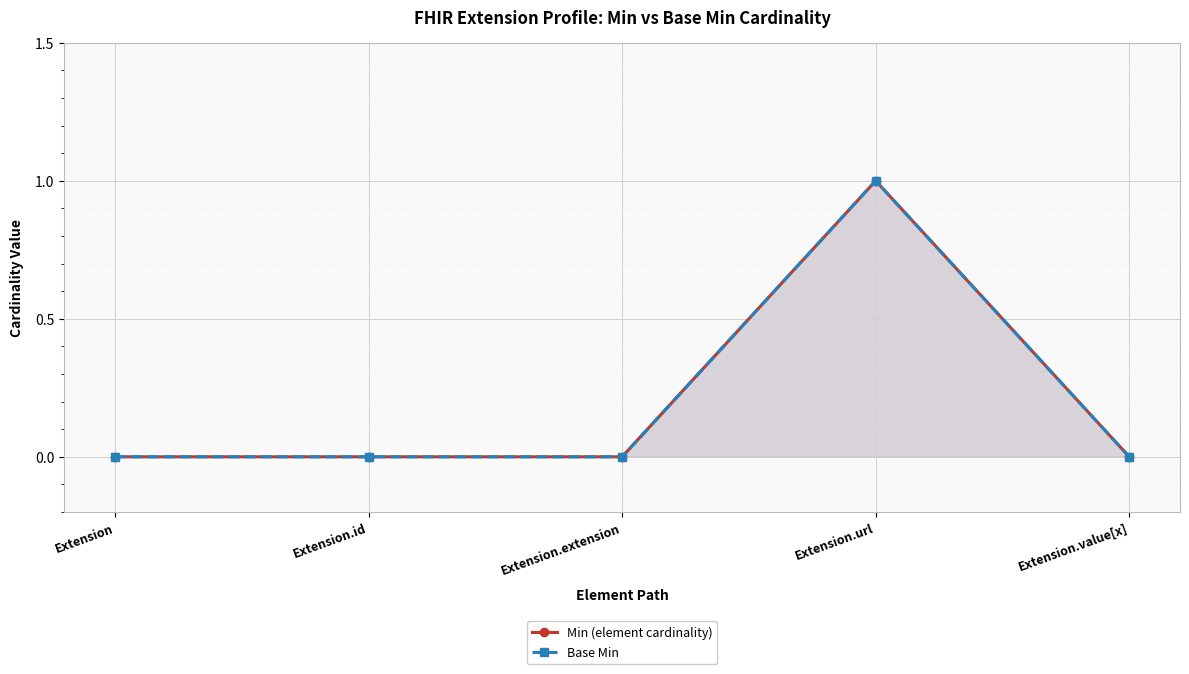

At which category does the chart reach its peak across all series?

Extension.url